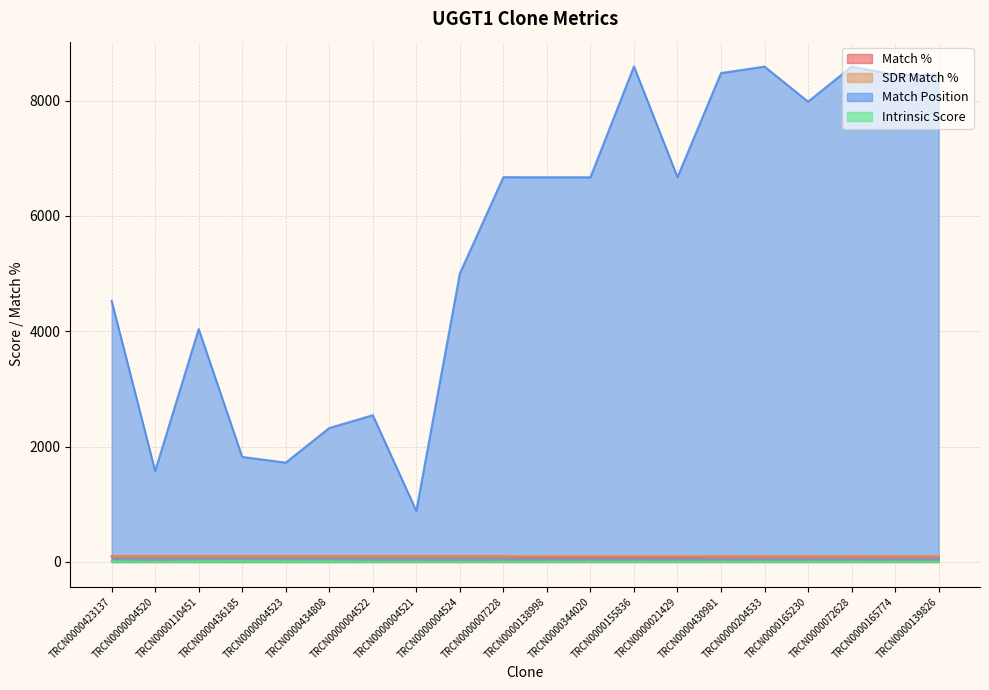

What is the highest value of the Match Position series?

8591.0